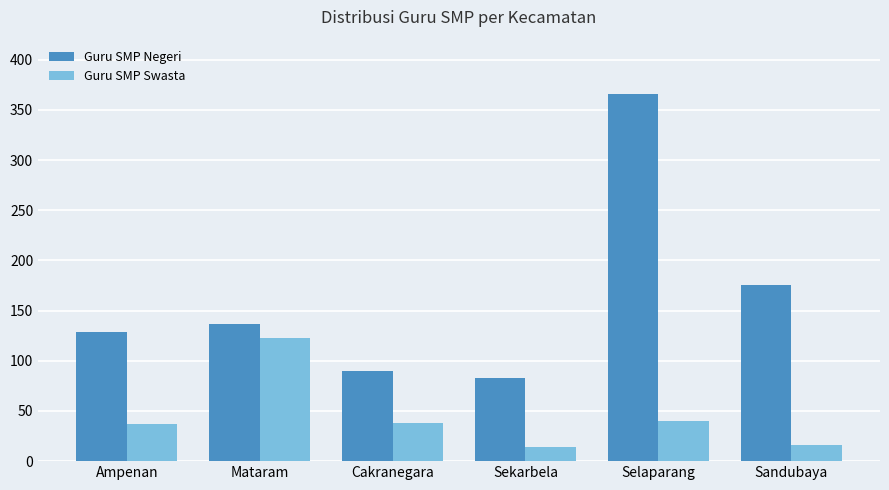

What is the label of the 5th bar from the right?

Mataram